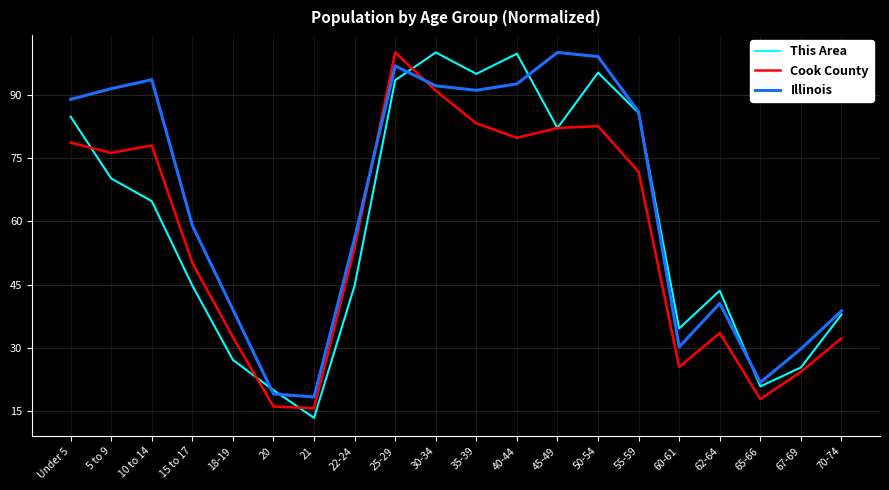

Read the This Area value at 62-64.

43.6